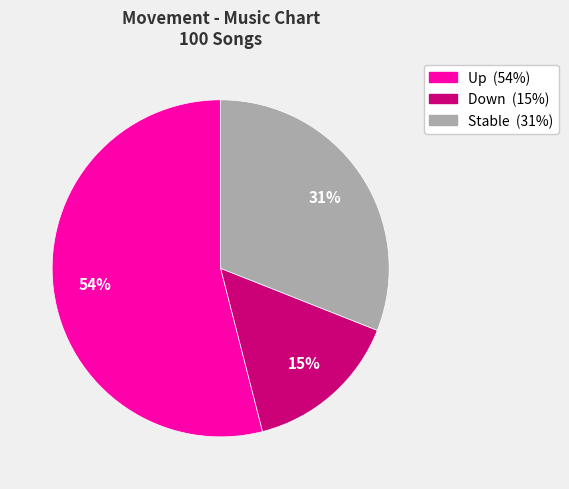

Count the number of slices in the pie.

3